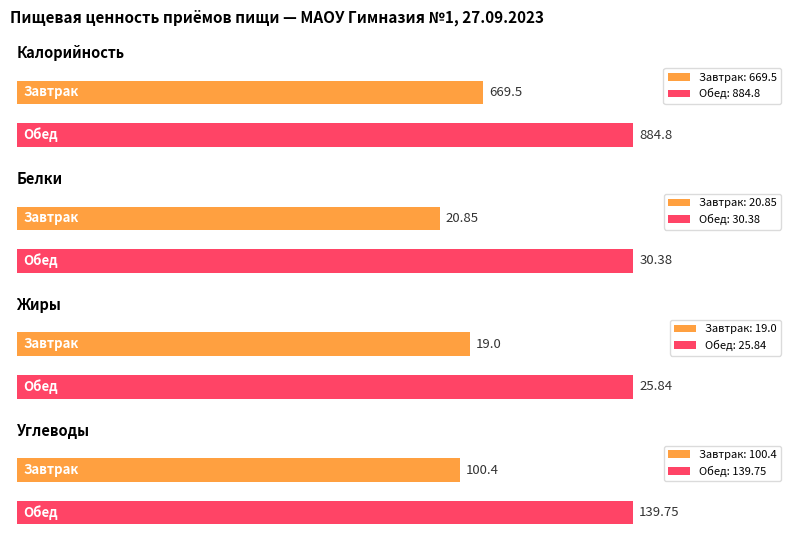

The value of Белки at Завтрак is 20.9. True or false?

True